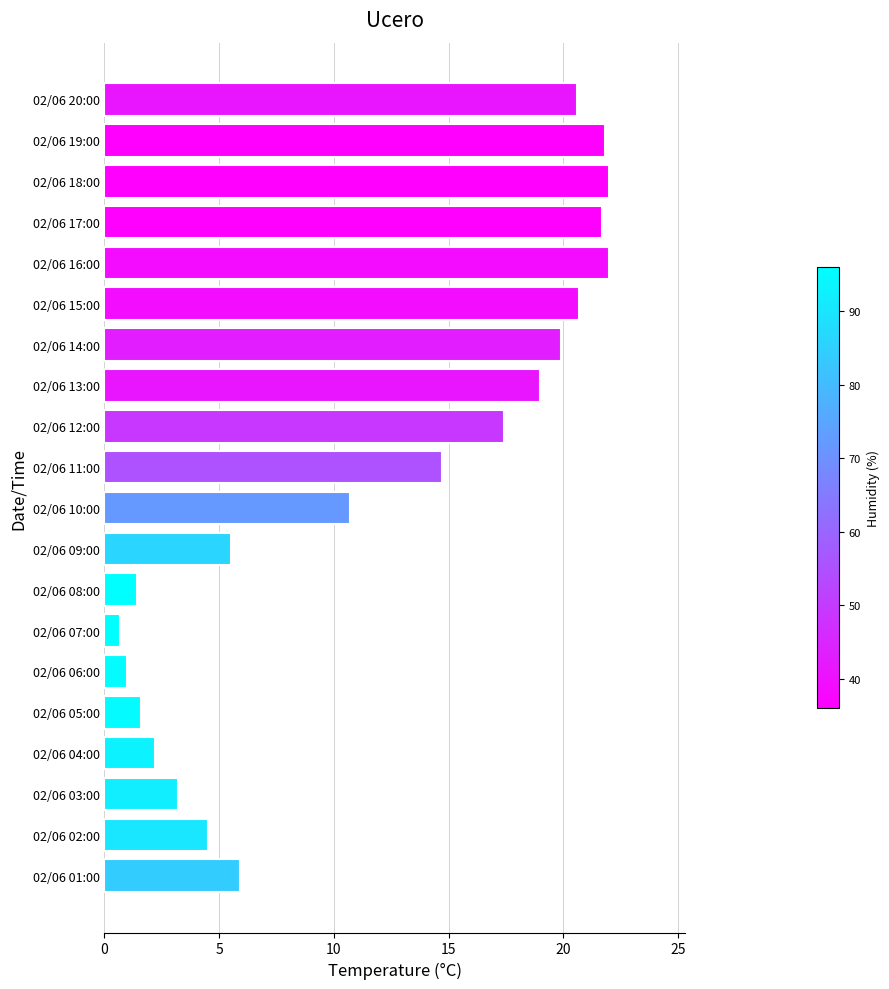

Count the number of categories in the chart.

20